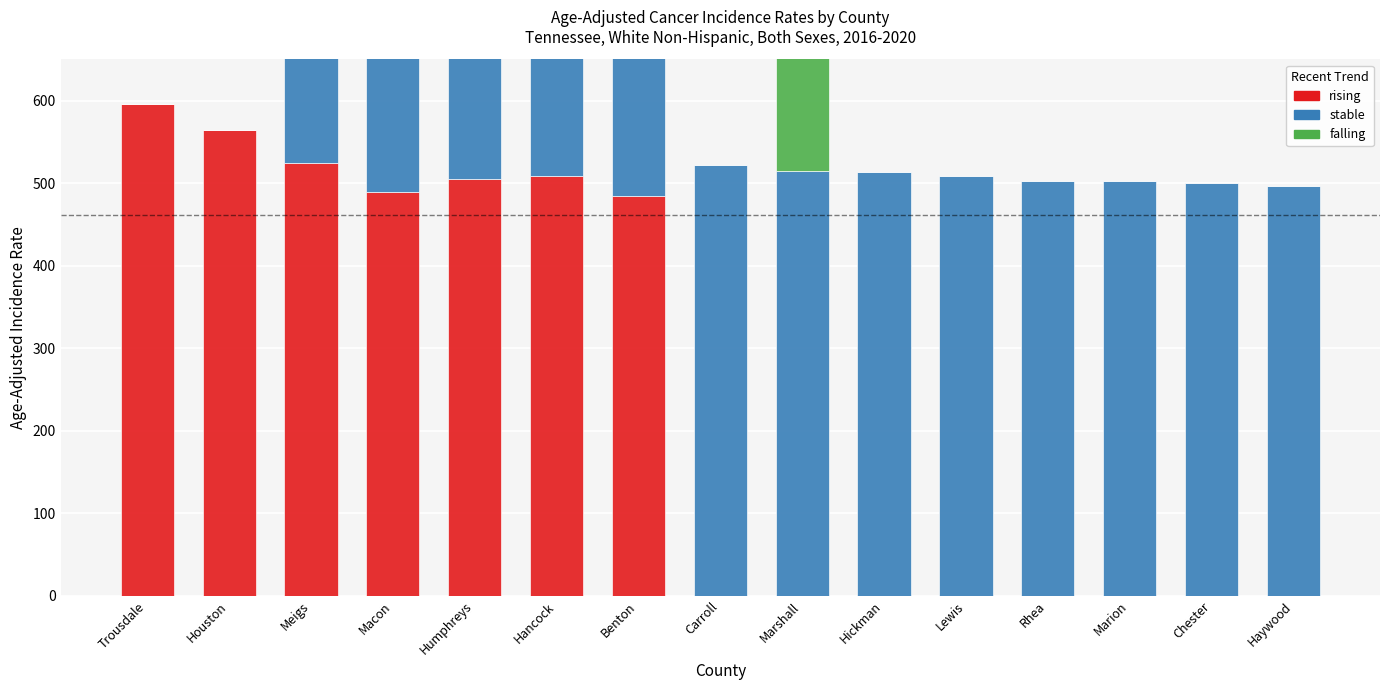

Which category has the lowest value in the falling series?

Trousdale